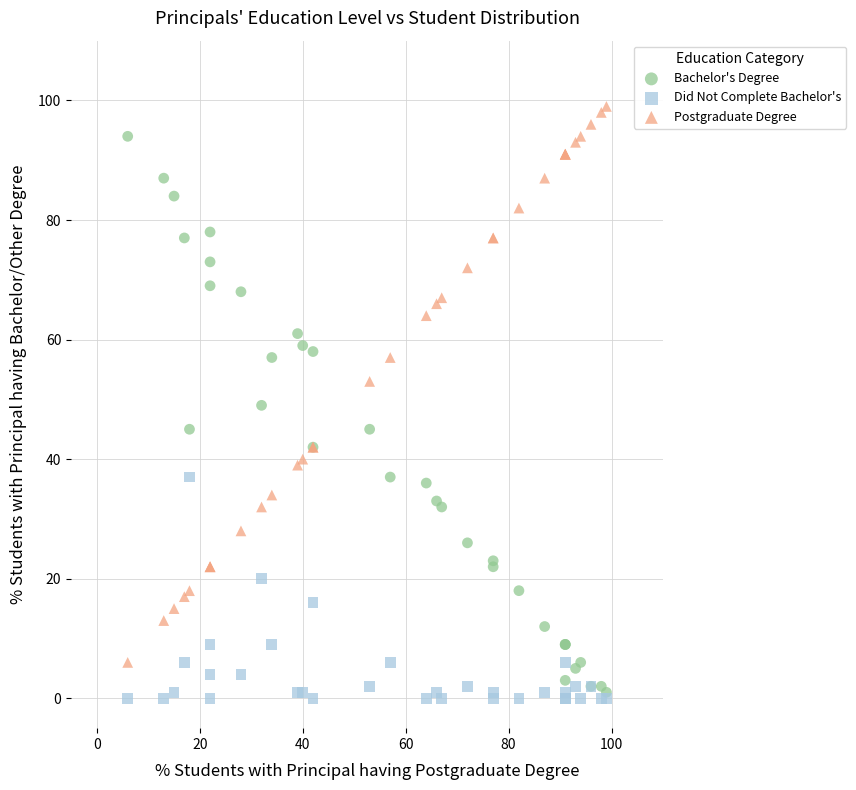

Which series contains the lowest Y value?

Did Not Complete Bachelor's